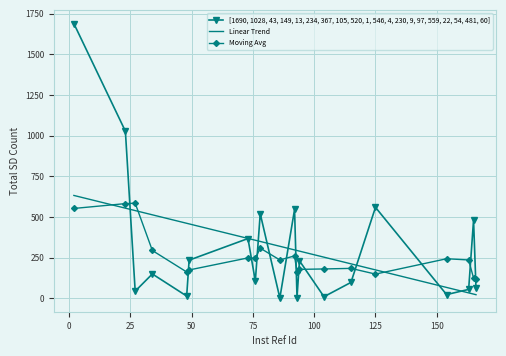

What is the highest value of the Moving Avg series?

584.6